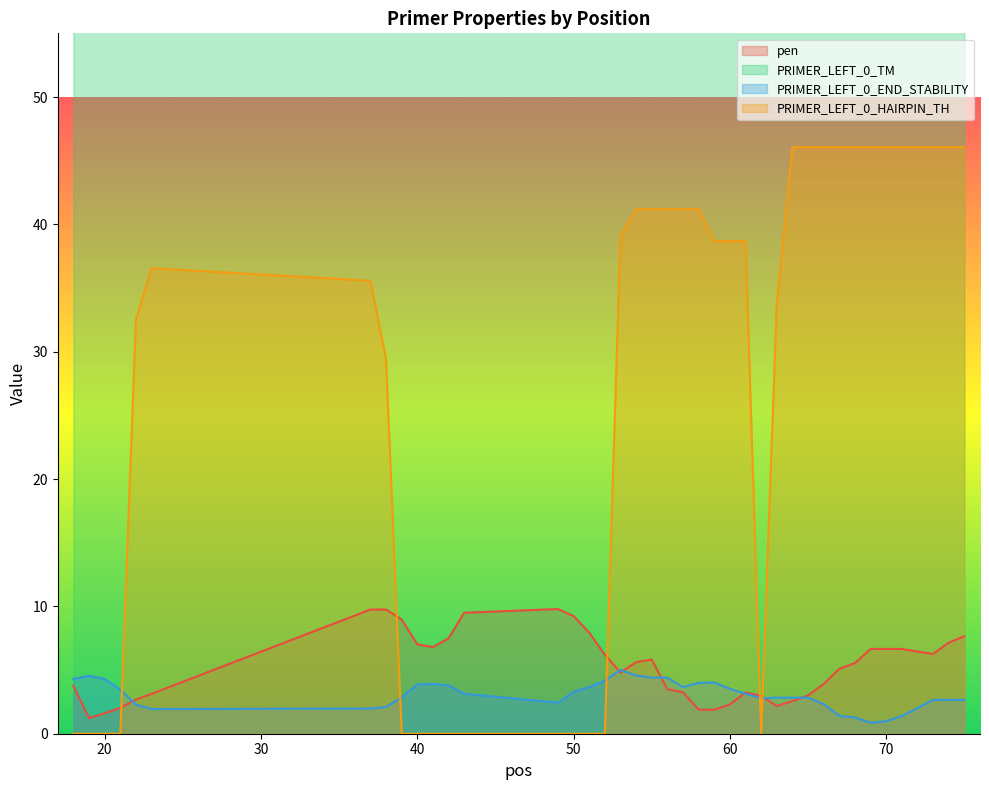

True or false: PRIMER_LEFT_0_TM and PRIMER_LEFT_0_END_STABILITY intersect in this chart.

False